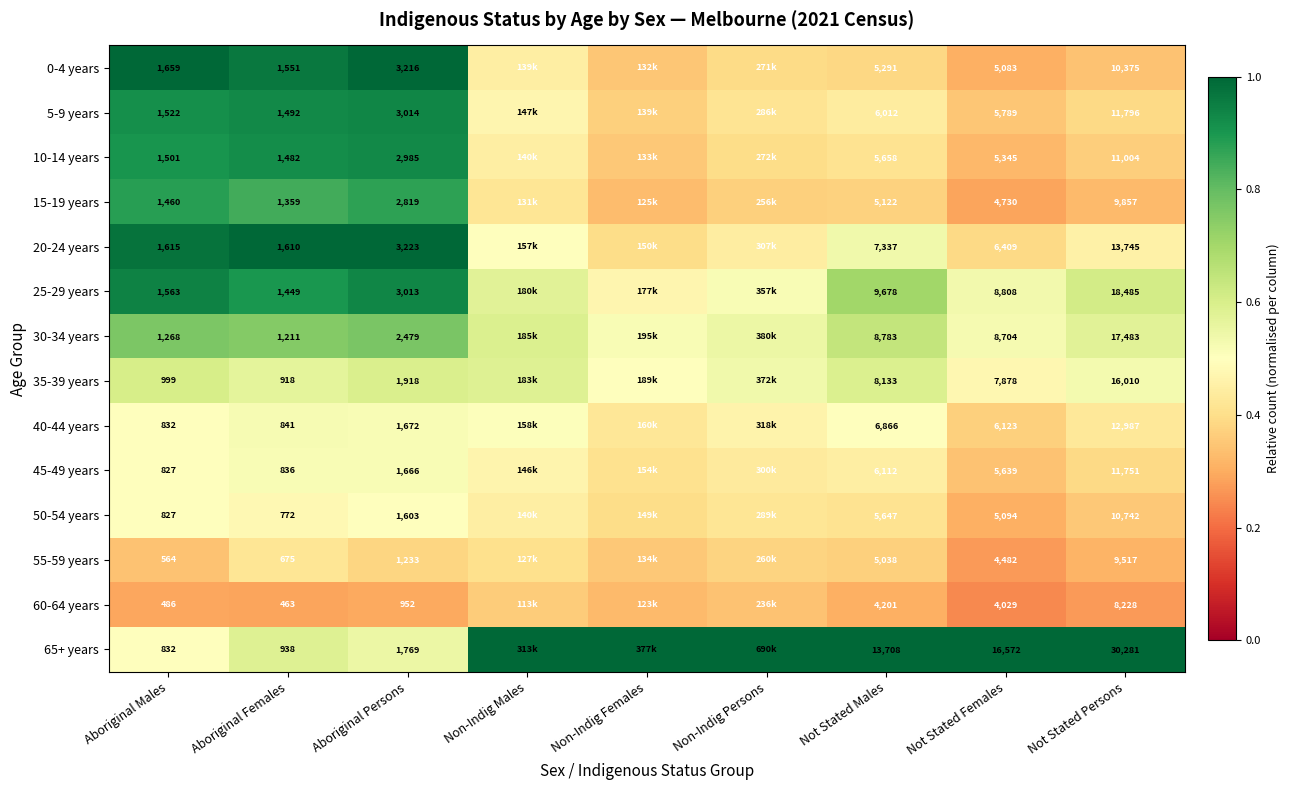

Rank the series at Aboriginal Males from lowest to highest value.

60-64 years, 55-59 years, 45-49 years, 50-54 years, 40-44 years, 65+ years, 35-39 years, 30-34 years, 15-19 years, 10-14 years, 5-9 years, 25-29 years, 20-24 years, 0-4 years